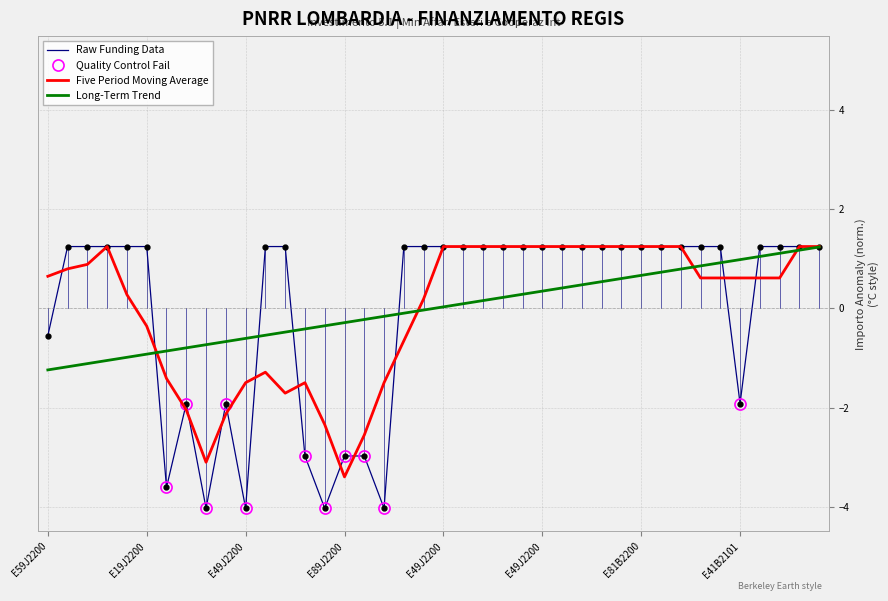

Approximately how many times larger is the value at E59J22005460006 compared to E51B22001550006?

1.0